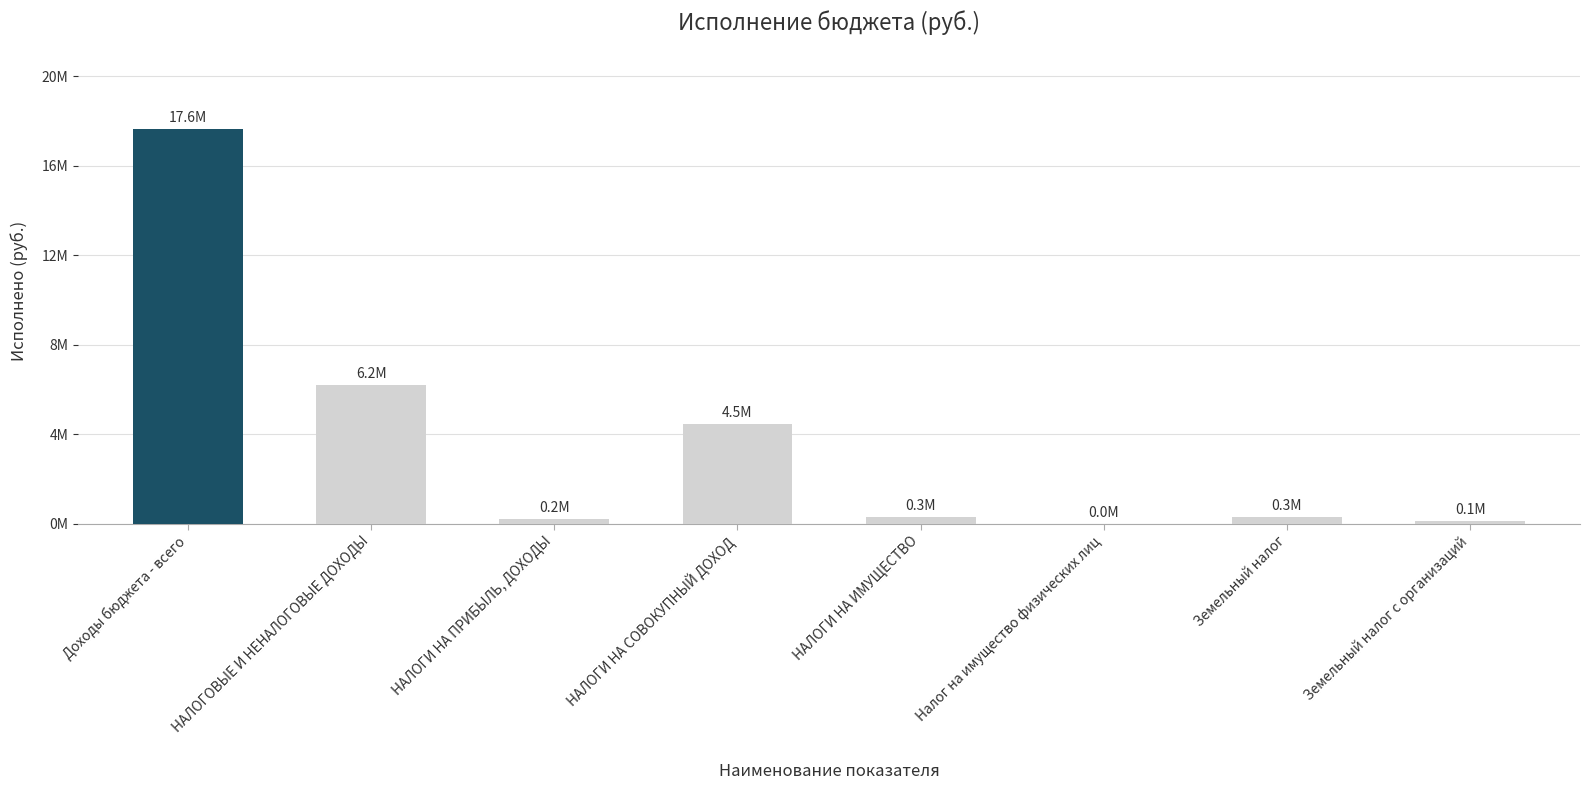

At which label is the value closest to 8824414?

НАЛОГОВЫЕ И НЕНАЛОГОВЫЕ ДОХОДЫ